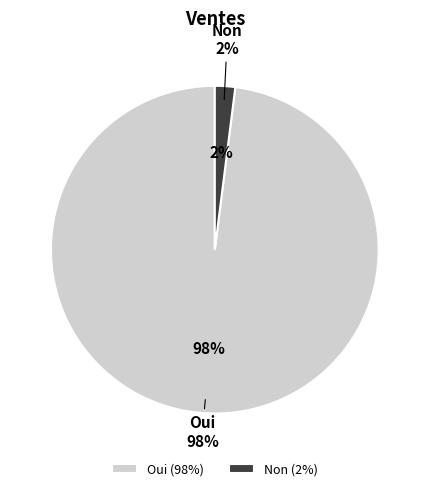

Is it true that Non is 9% of the pie?

False